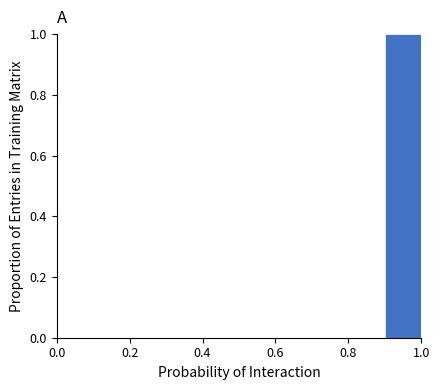

Which range on the x-axis has the tallest bar?

0.9 to 1.0